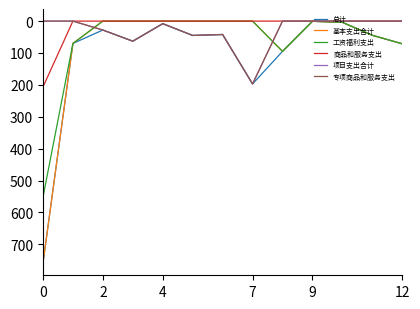

In 总计, how many points are lower than both neighbors (excluding endpoints)?

4